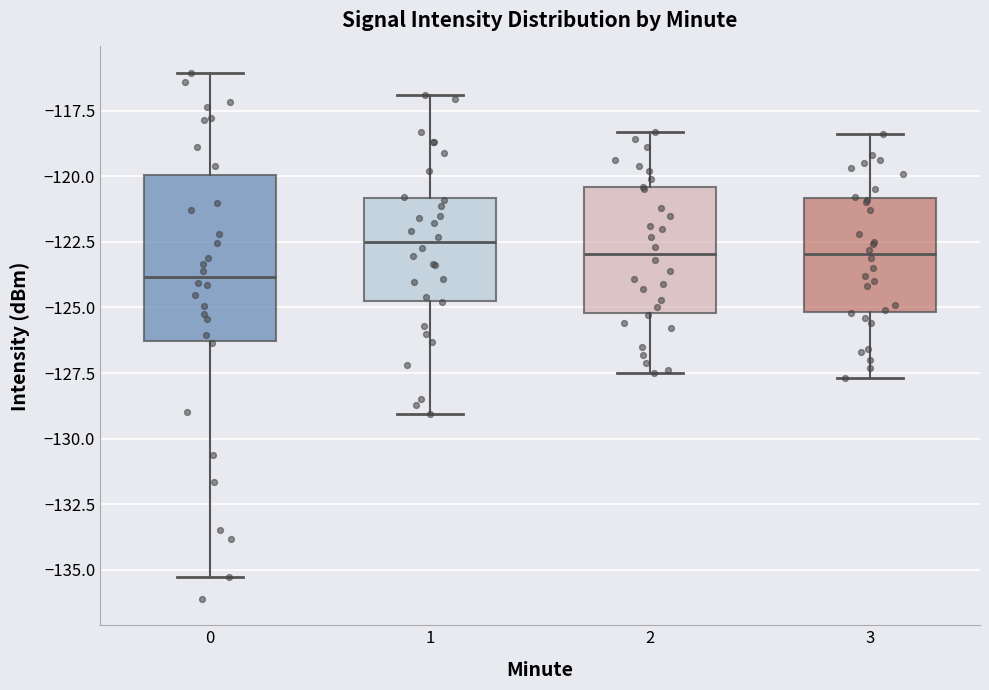

Reading left to right, read every box against the y-axis: the position of its median line, the range the box covers, and the ends of its whiskers. The values are not printed on the chart, so give them approximately, as read against the axis.

0: median -124.0, box -126.5 to -120.0, whiskers -135.5 to -116.0
1: median -122.5, box -124.5 to -121.0, whiskers -129.0 to -117.0
2: median -123.0, box -125.0 to -120.5, whiskers -127.5 to -118.5
3: median -123.0, box -125.0 to -121.0, whiskers -127.5 to -118.5